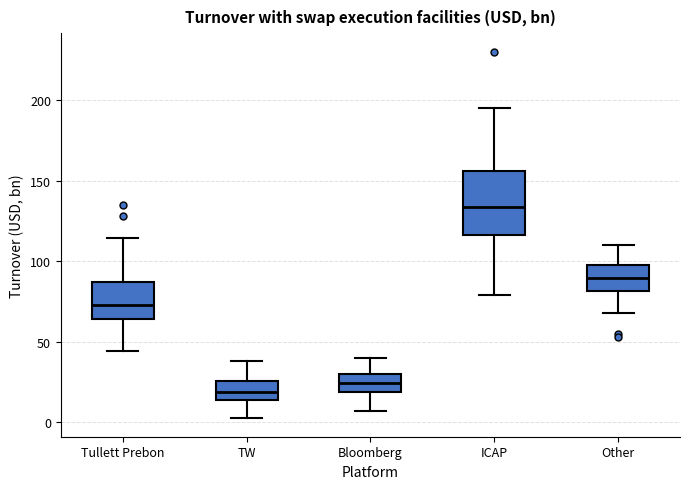

Which box's median line is the highest?

ICAP